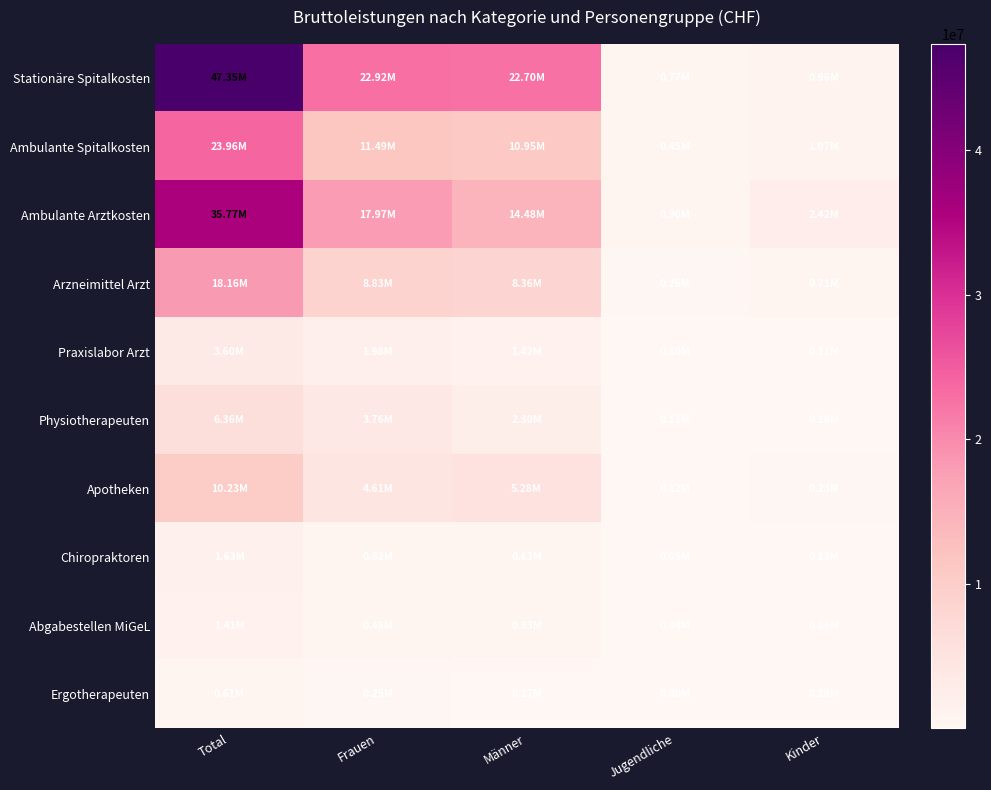

Which series has the largest range (max minus min)?

Stationäre Spitalkosten